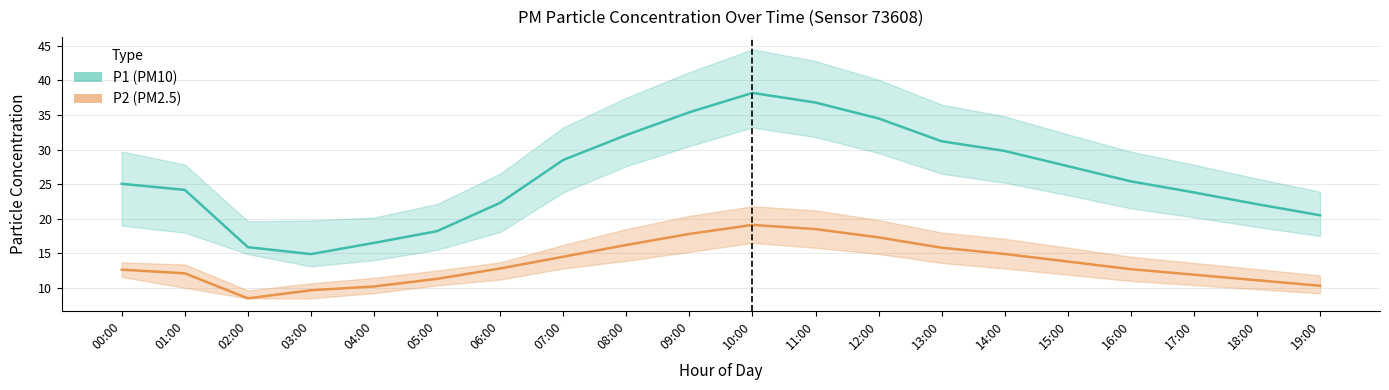

At which label does P2_lower reach its minimum?

02:00